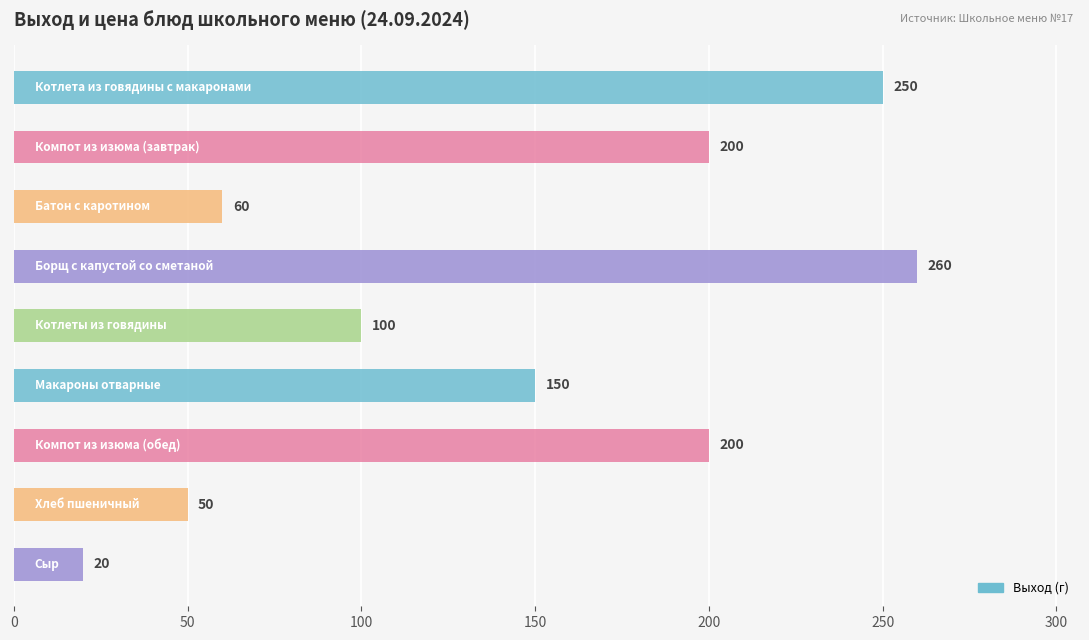

Reading bottom to top, extract all data points from this chart.

20	50	200	150	100	260	60	200	250